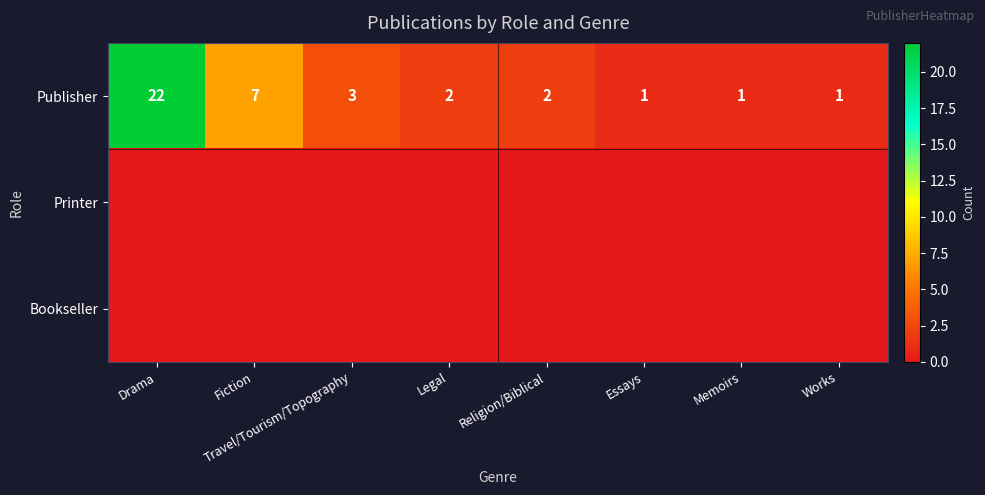

Count the number of data series in this chart.

3